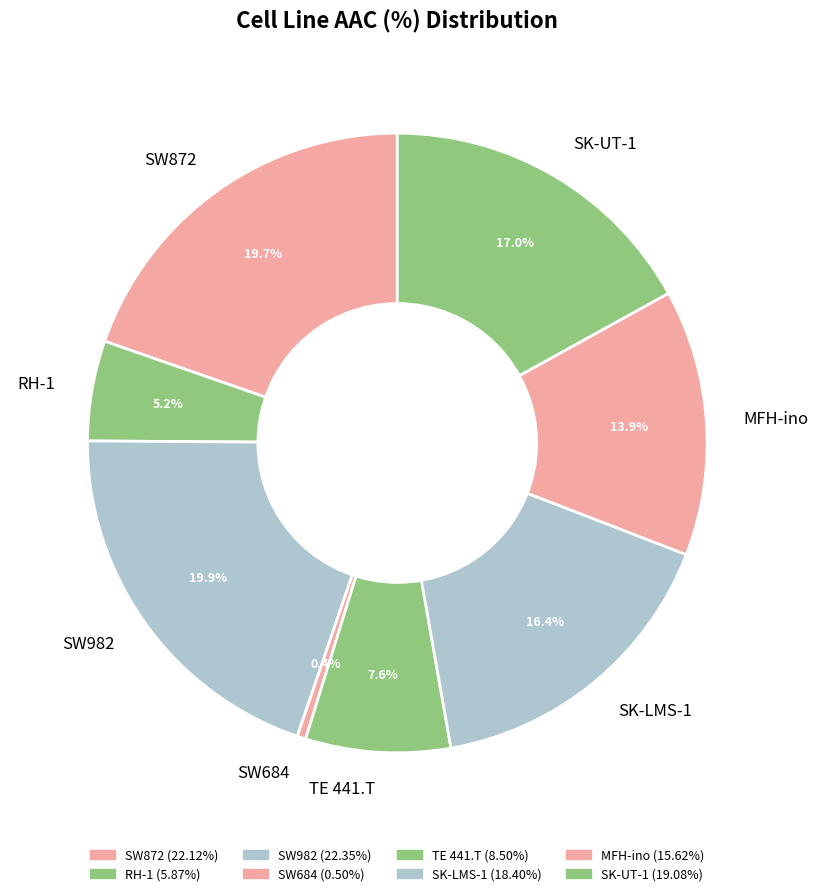

Is RH-1 the majority of the pie?

No